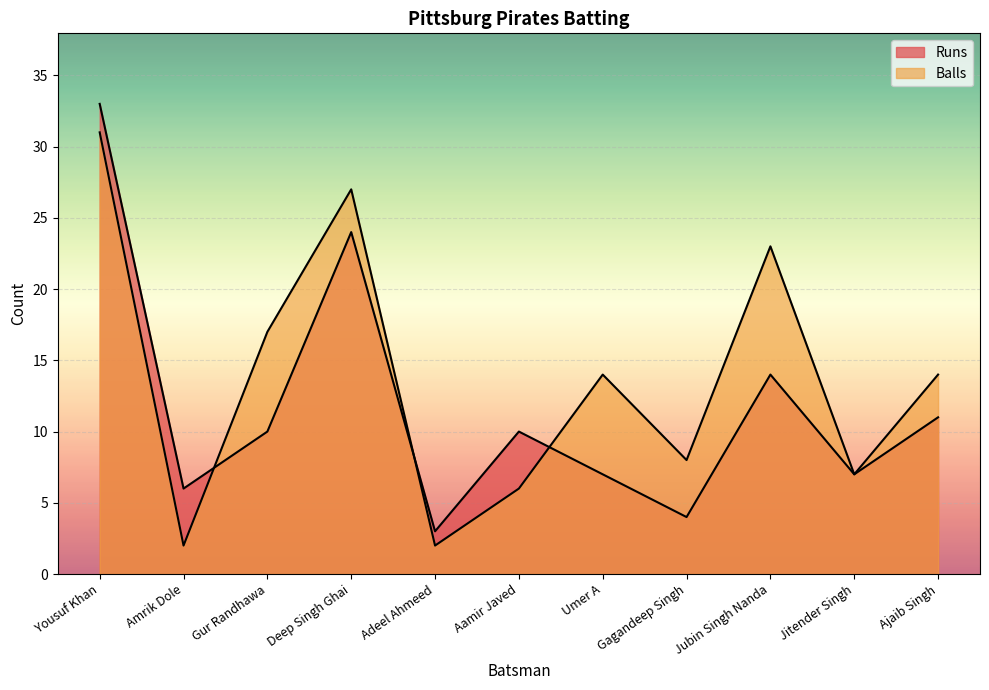

How many lines are shown in the chart?

2